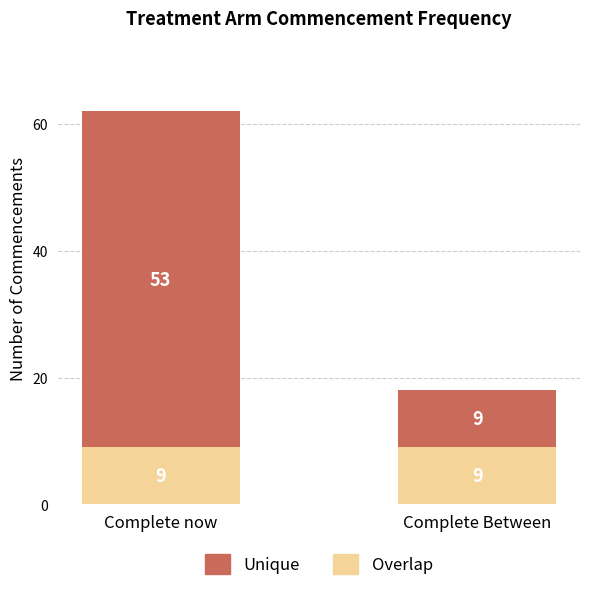

How many bars are there in total?

2